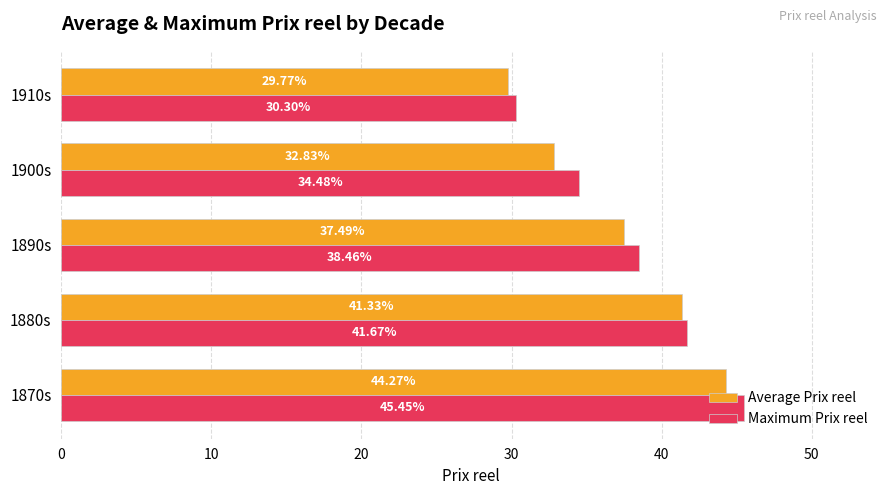

What is the spread (max minus min) of values at 1870s?

1.2